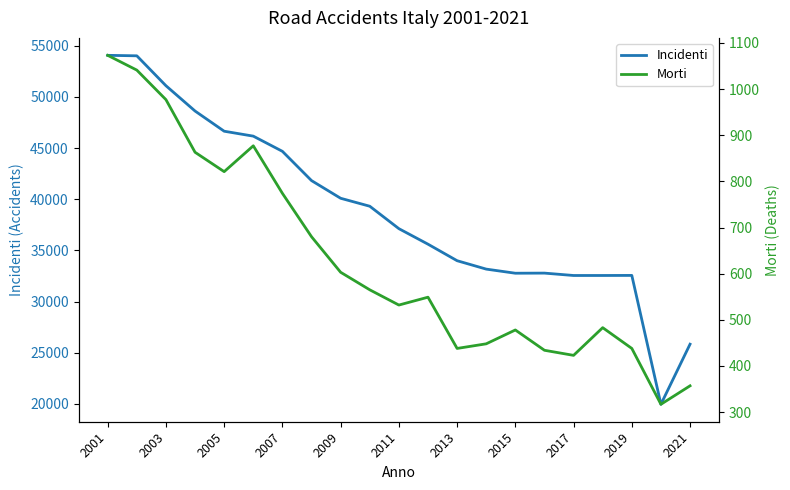

What is the value of the Incidenti point at the 2nd from the left?

54024